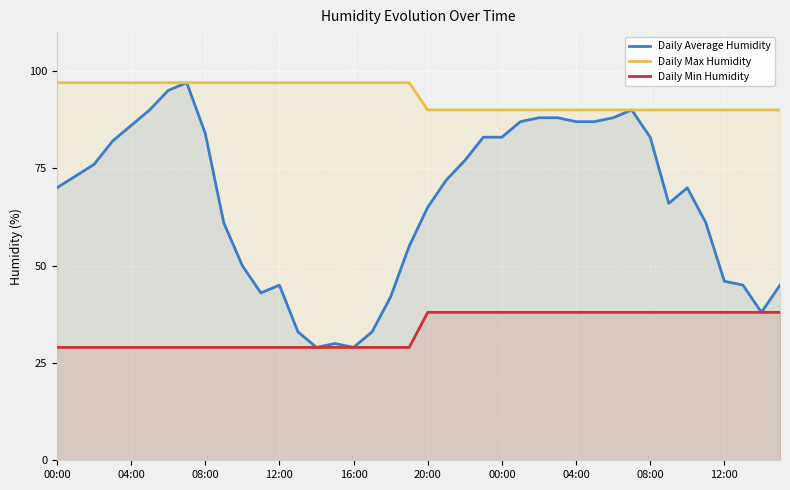

At how many categories does at least one series exceed 96?

20